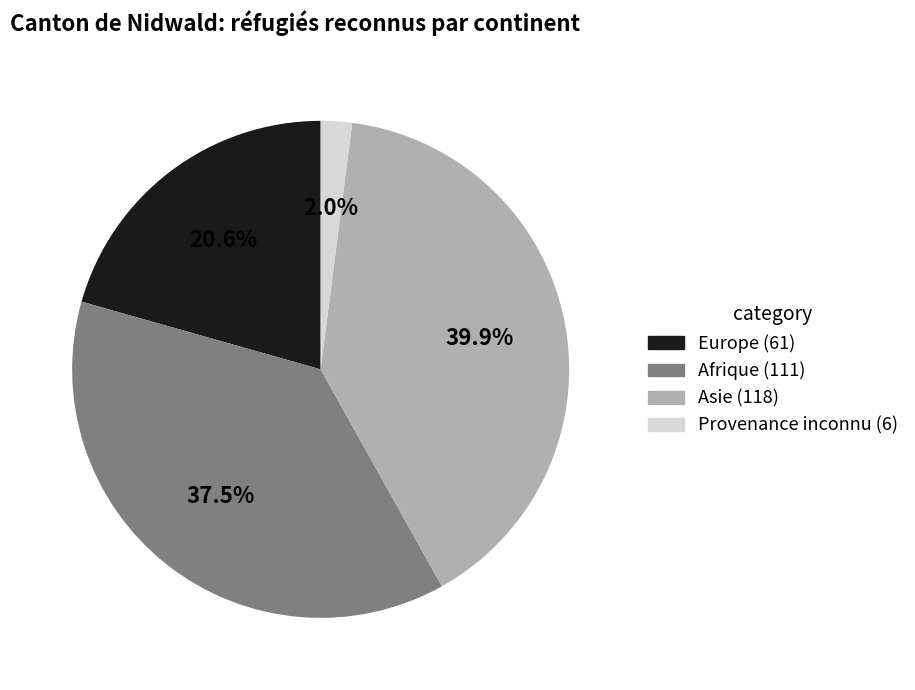

What percentage is NOT represented by Provenance inconnu?

98.0%